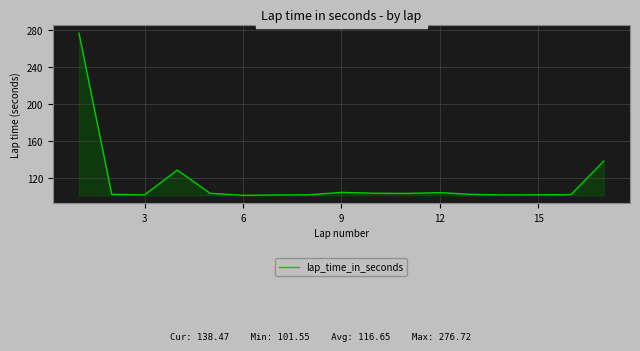

What is the difference between the maximum and minimum values?

175.2